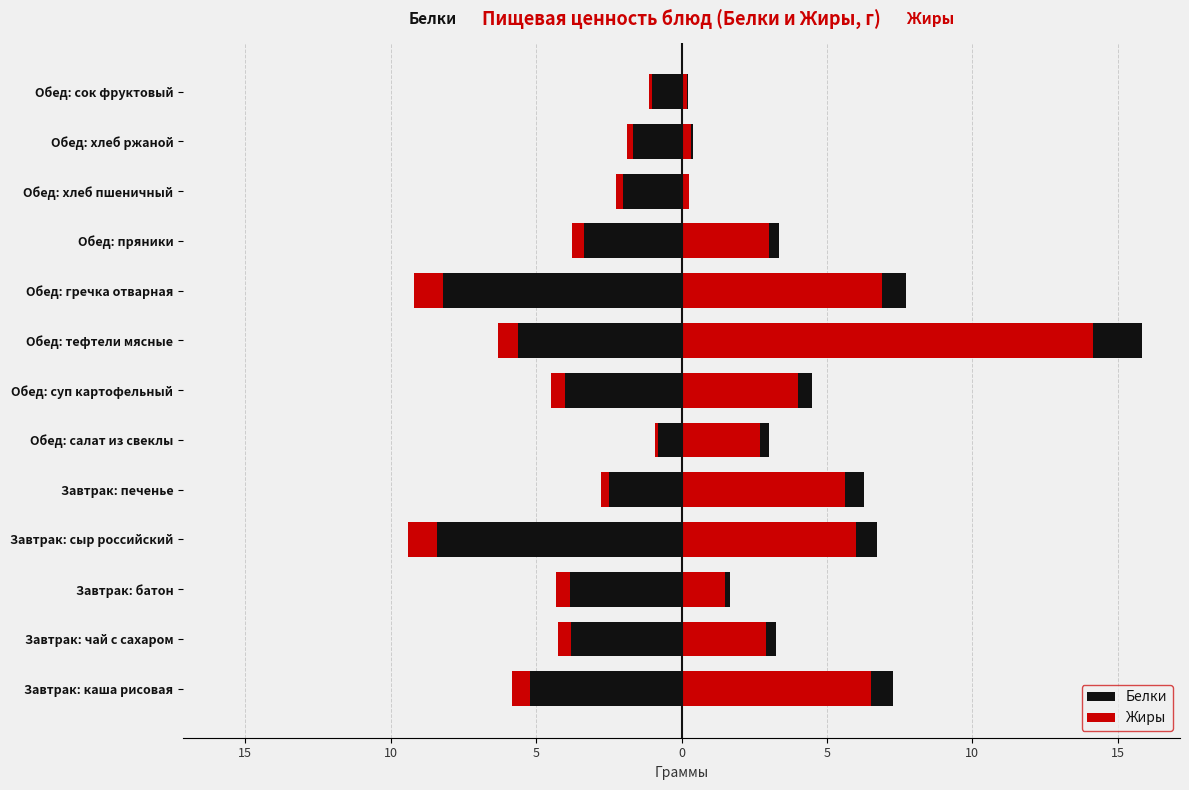

What are all the series names shown in the legend?

Белки, Жиры